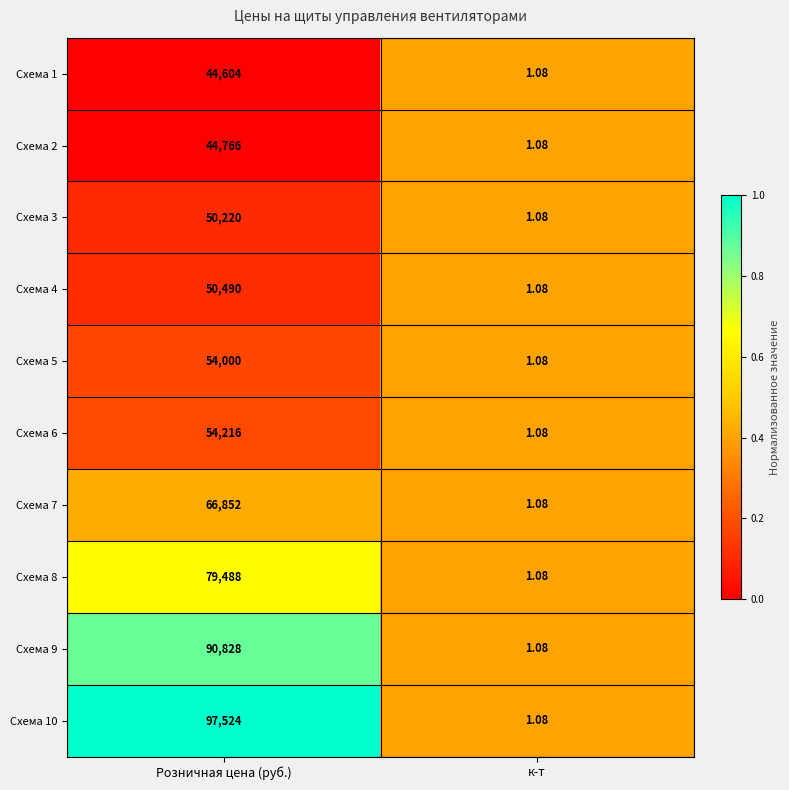

Rank the categories by Схема 2 value from lowest to highest.

к-т, Розничная цена (руб.)